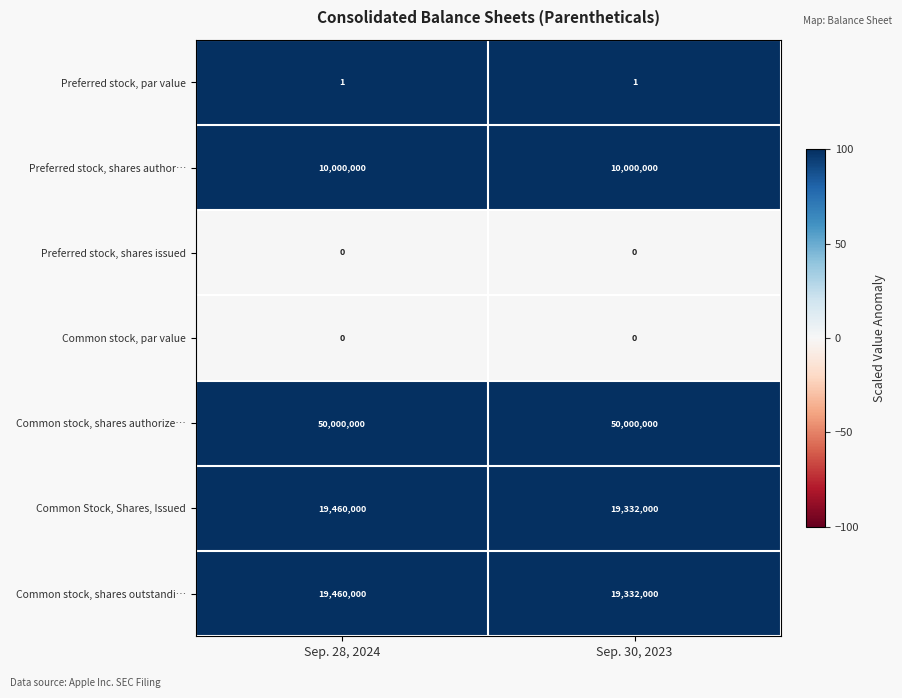

What is the difference between the highest and lowest values at Sep. 30, 2023?

50000000